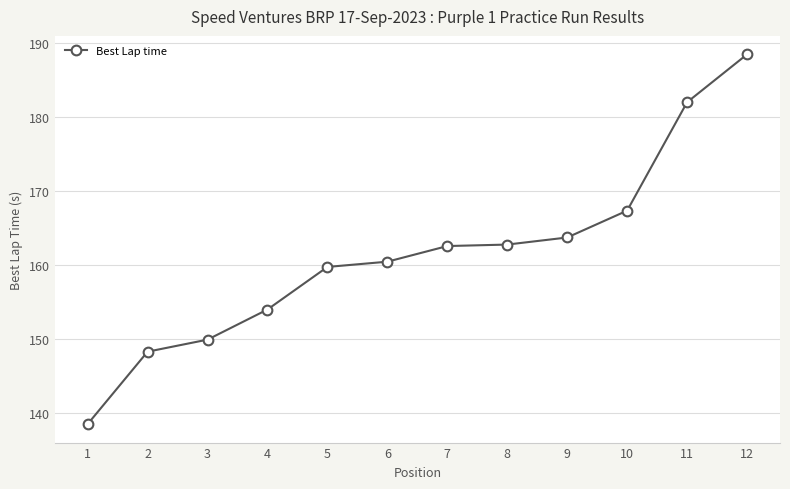

At which category does the chart reach its peak across all series?

12